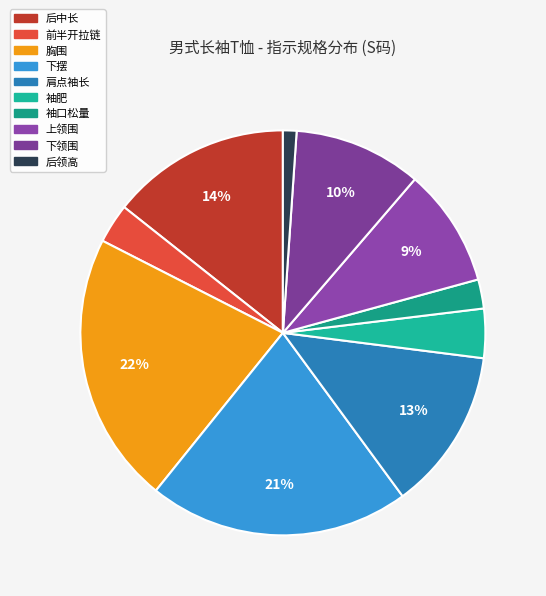

Is 下领围 the majority of the pie?

No